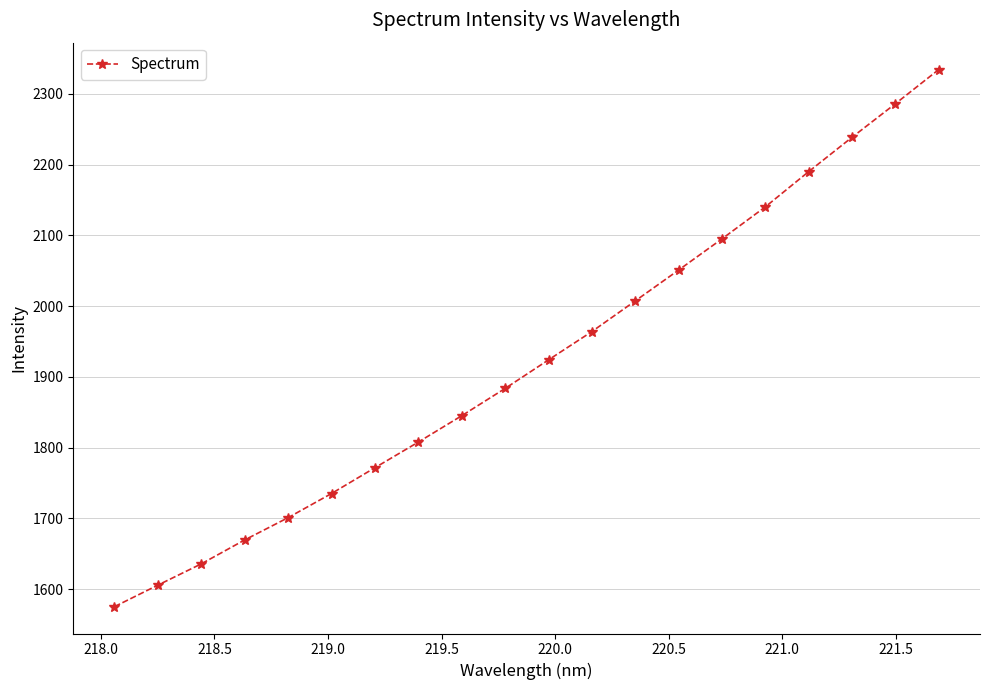

True or false: there are more than 1 points higher than both neighbors.

False